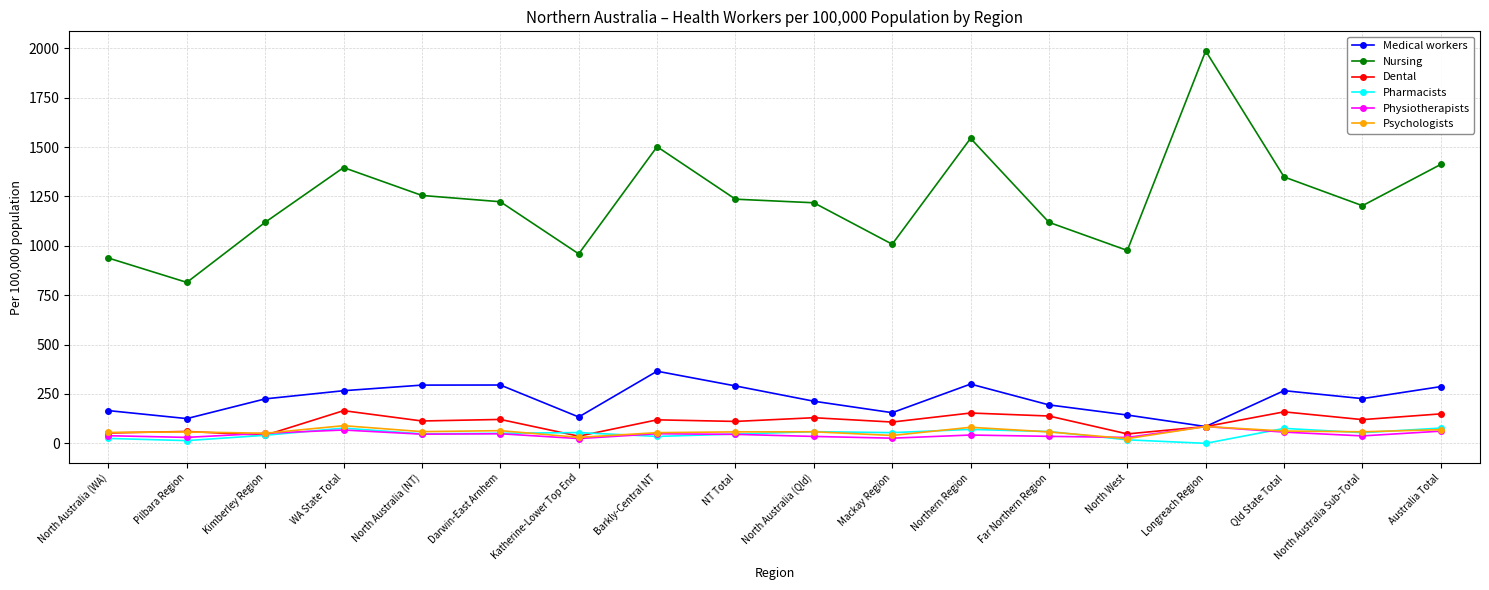

The value of Dental at Australia Total is 149.3. True or false?

True